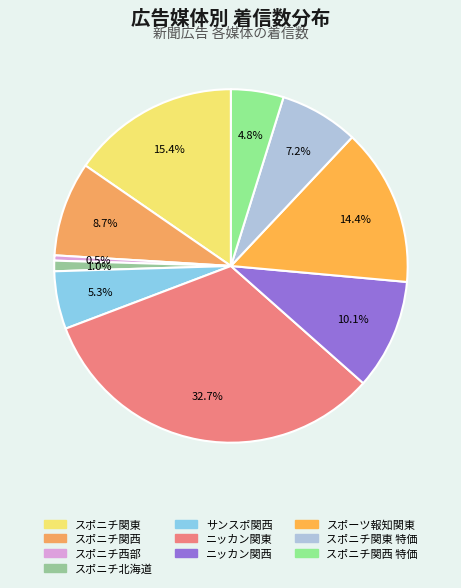

How many segments does this pie chart have?

10